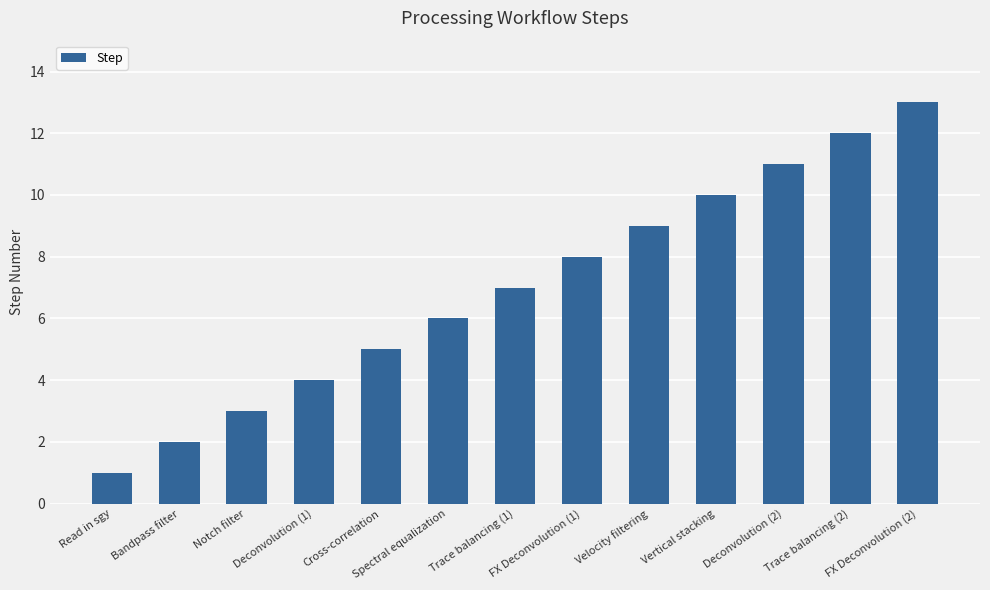

What is the difference between the second highest and minimum values?

11